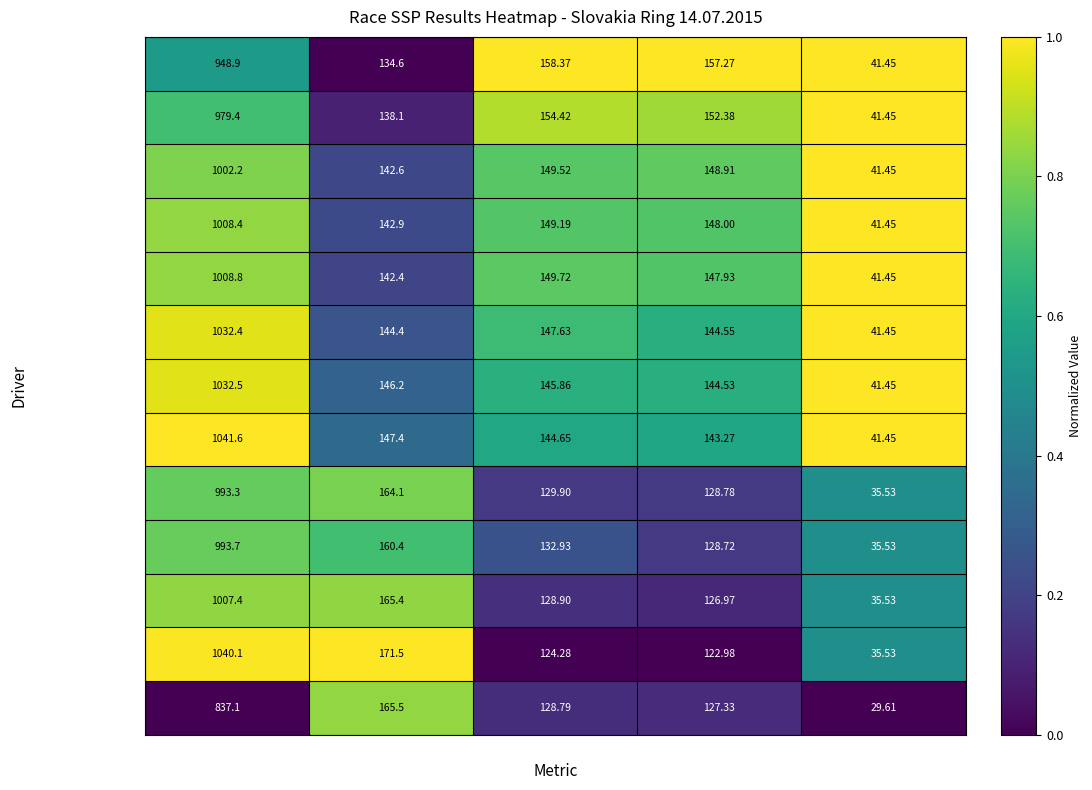

What is the total value across all series at Best Speed?

1844.2